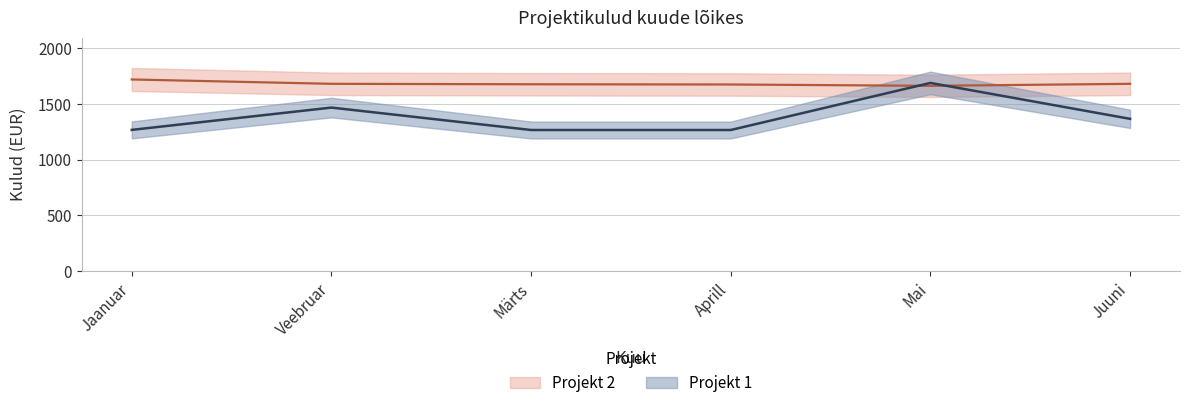

At which label does Projekt 2 first exceed 1679?

Jaanuar